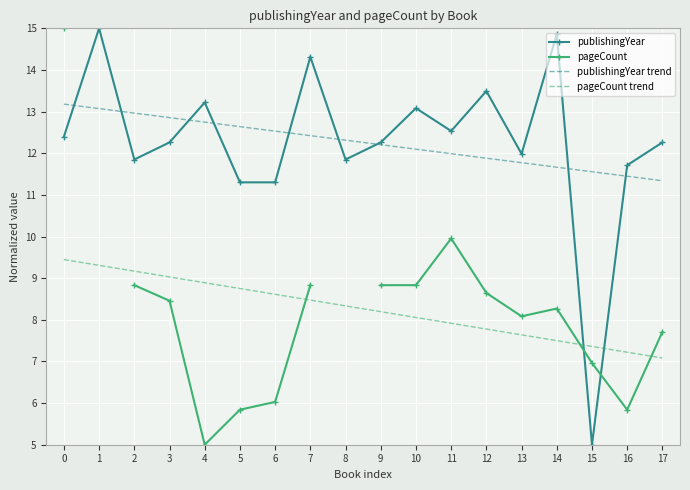

The publishingYear series shows 21.8 at 0. True or false?

False